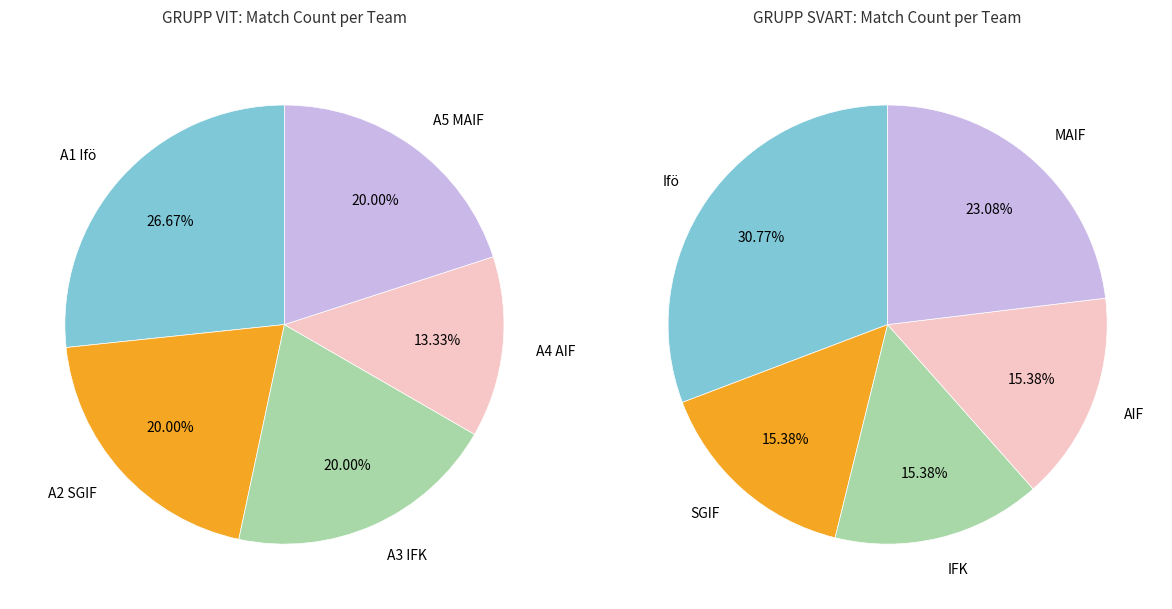

What percentage is NOT represented by 4?

91.7%